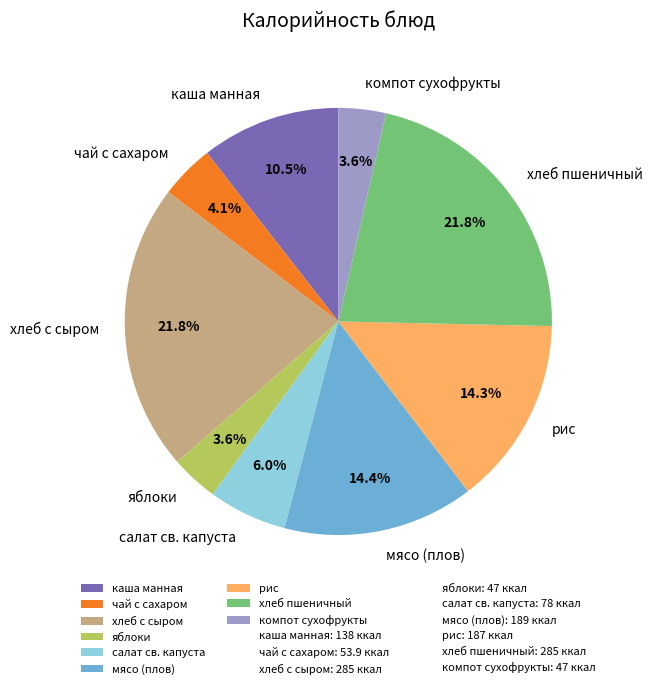

Does чай с сахаром account for over 50% of the chart?

No